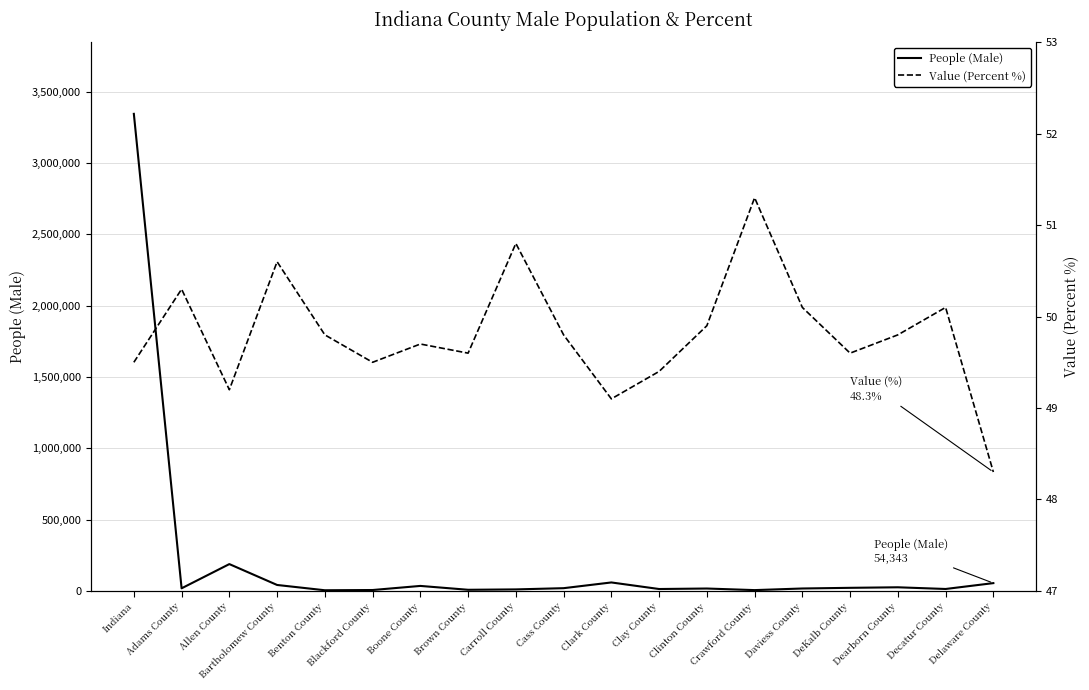

What is the maximum value shown in the chart?

3344360.0